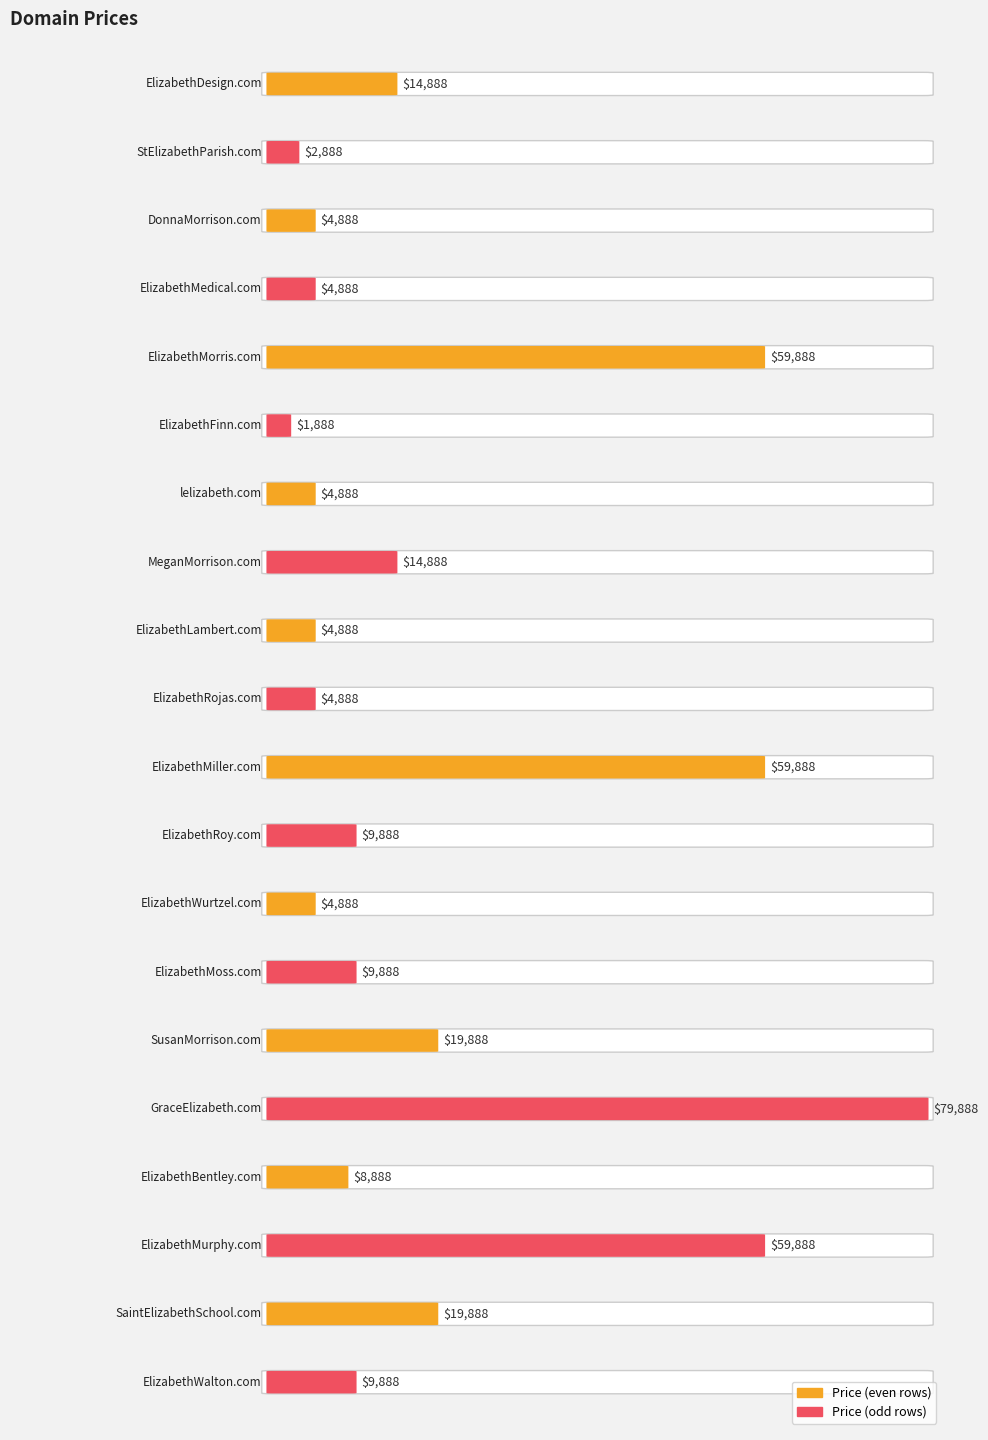

What is the value of the 4th bar from the left?

4888